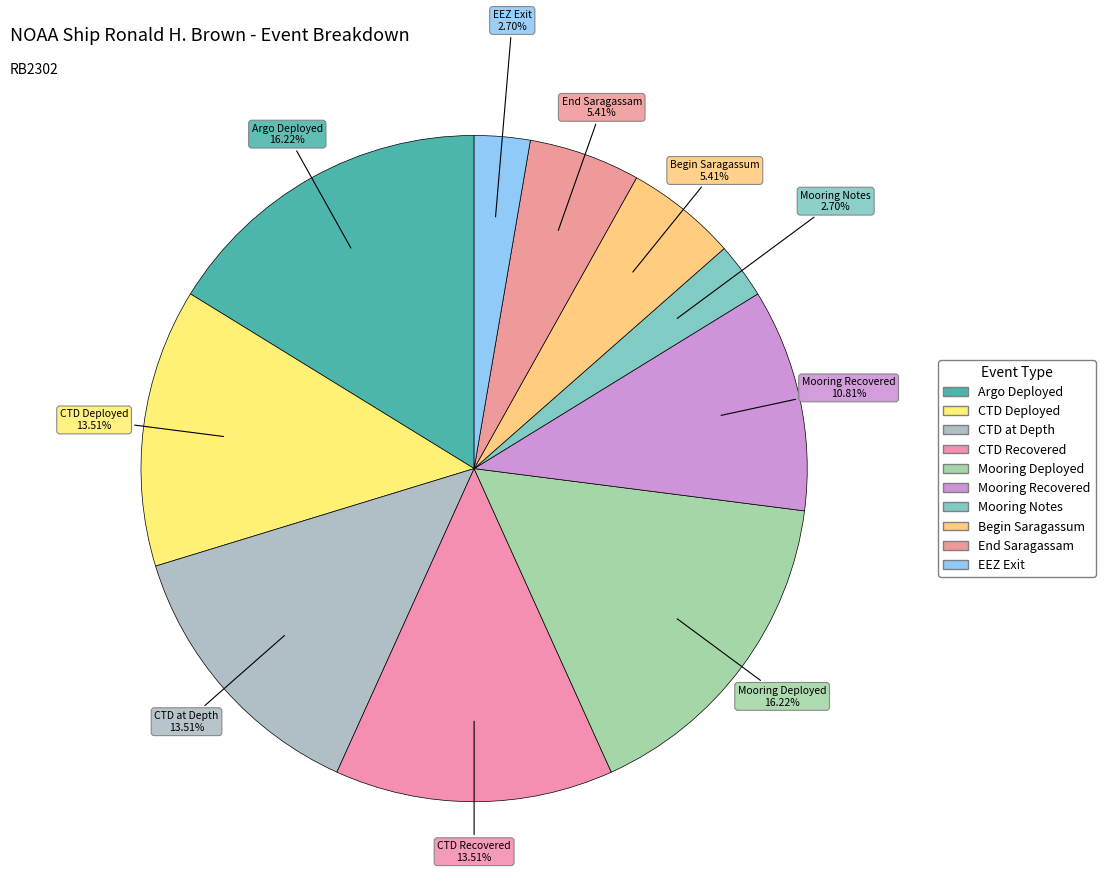

Is it true that End Saragassam is 1% of the pie?

False